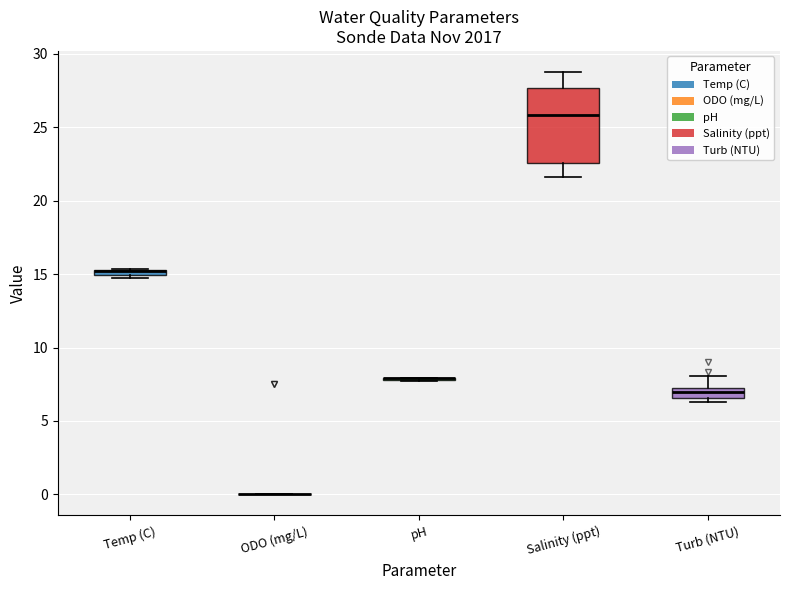

Which box is the tallest, from its lower edge to its upper edge?

Salinity (ppt)